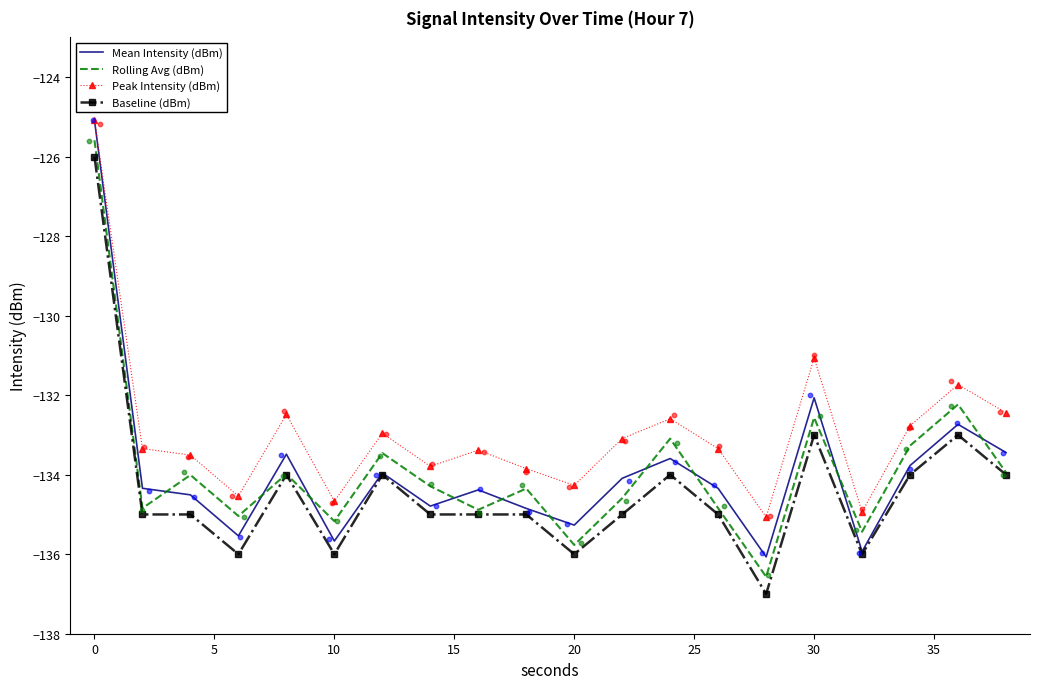

What are all the series names shown in the legend?

Mean Intensity (dBm), Rolling Avg (dBm), Peak Intensity (dBm), Baseline (dBm)